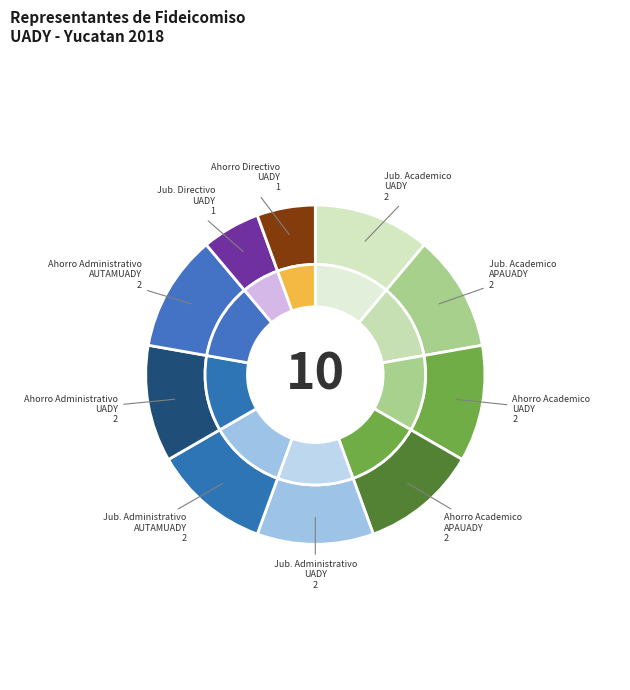

To the nearest percent, what portion does Fondo de Ahorro del Personal Directivo represent?

6%